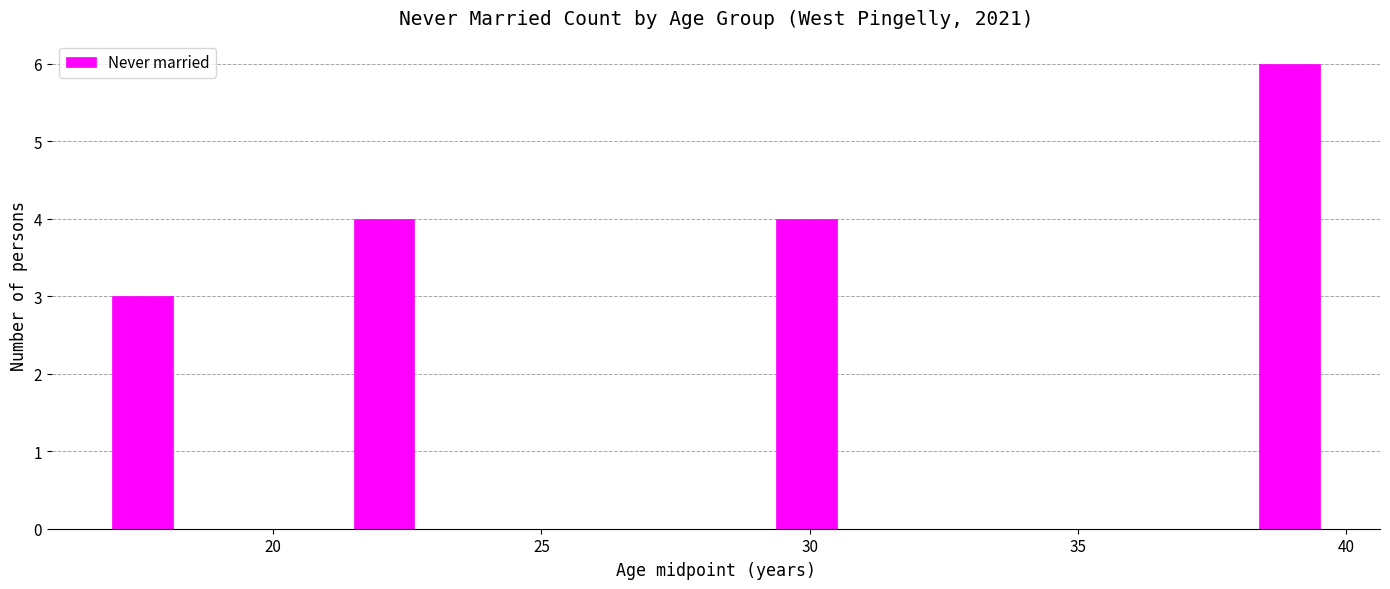

Read against the x-axis, roughly where is the centre of the tallest bar?

39.0